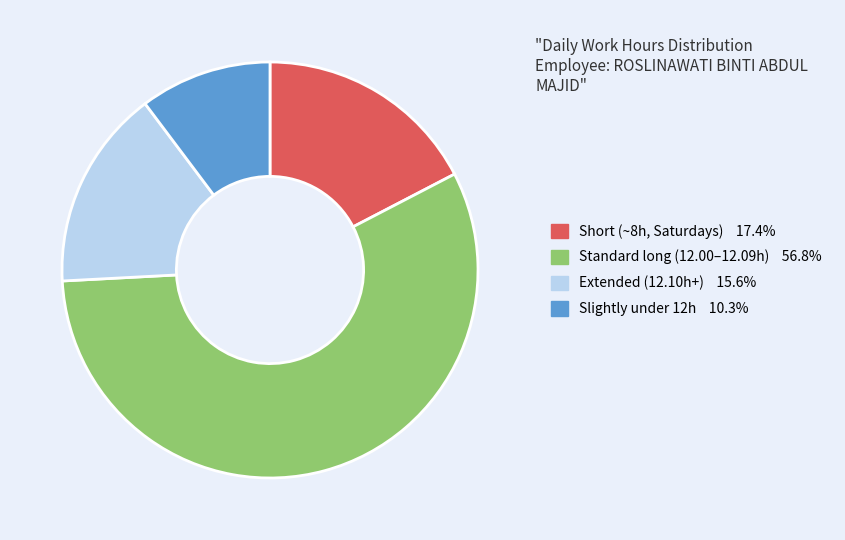

Is there a majority slice in this chart?

Yes